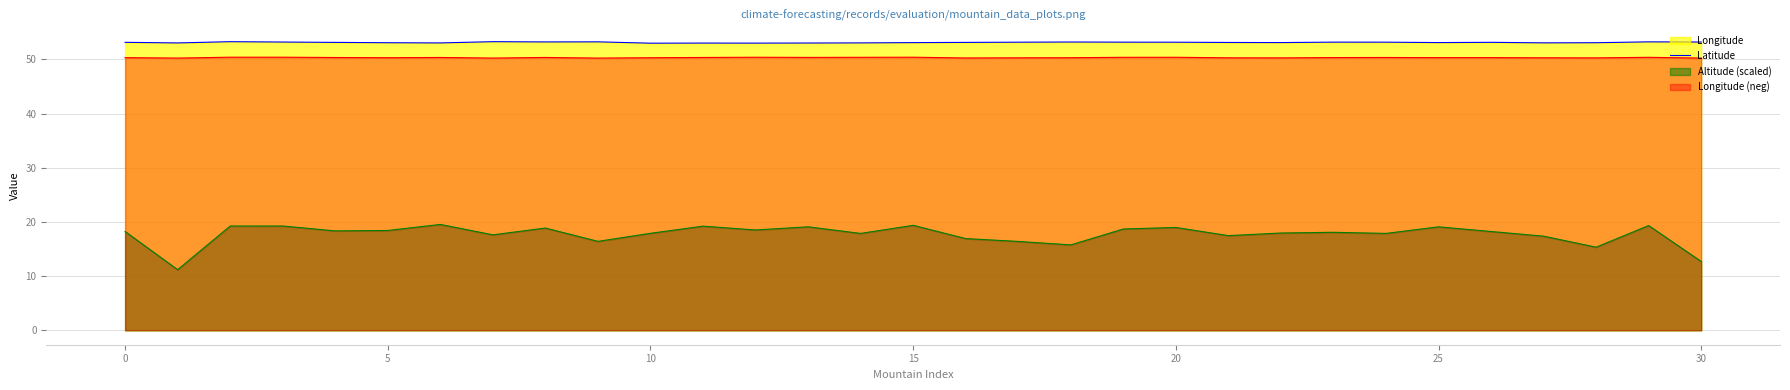

Which series has the widest spread of values?

Altitude (scaled)